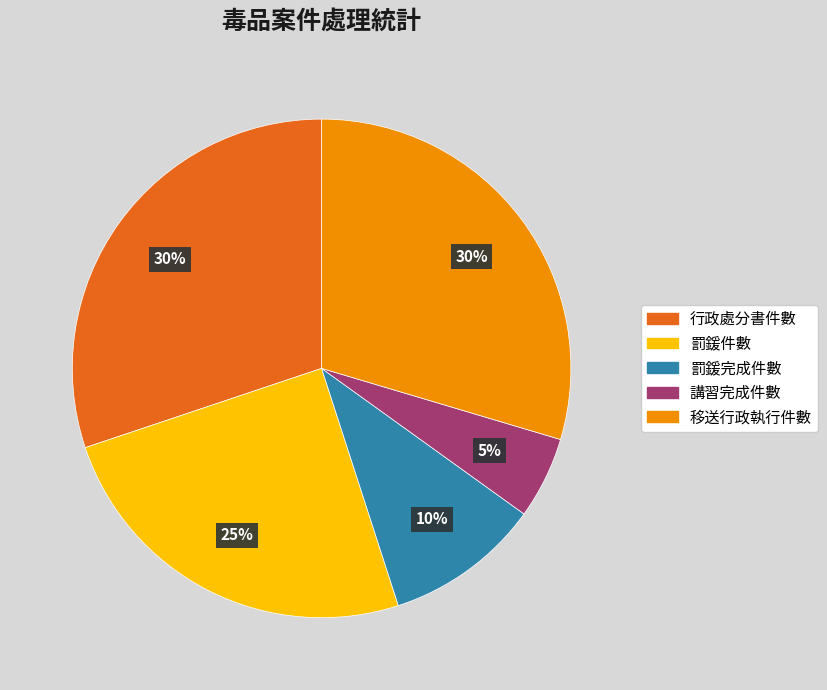

To the nearest percent, what is the average slice percentage?

20%